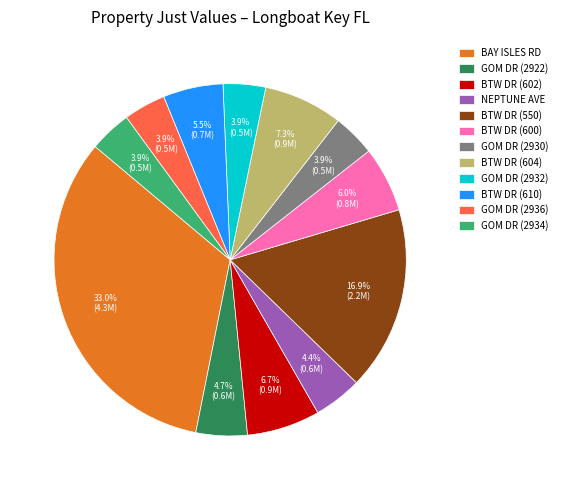

How many slices are in this pie chart?

12